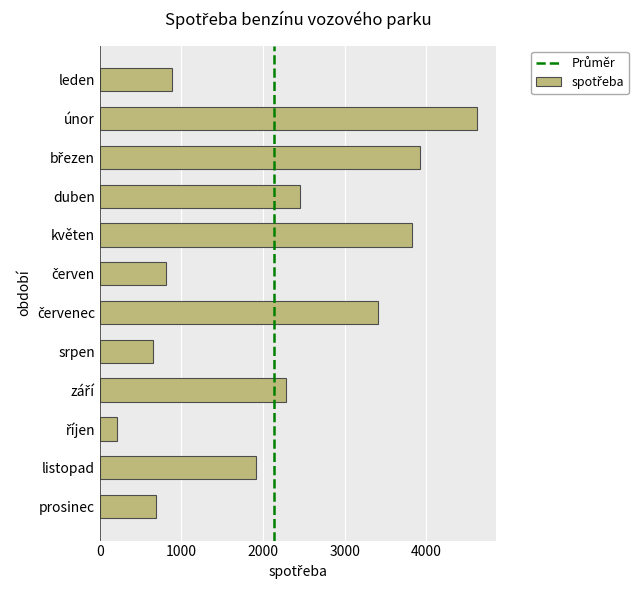

Reading top to bottom, transcribe all the data shown in this chart.

884	4627	3917	2452	3829	808	3407	646	2284	206	1916	686